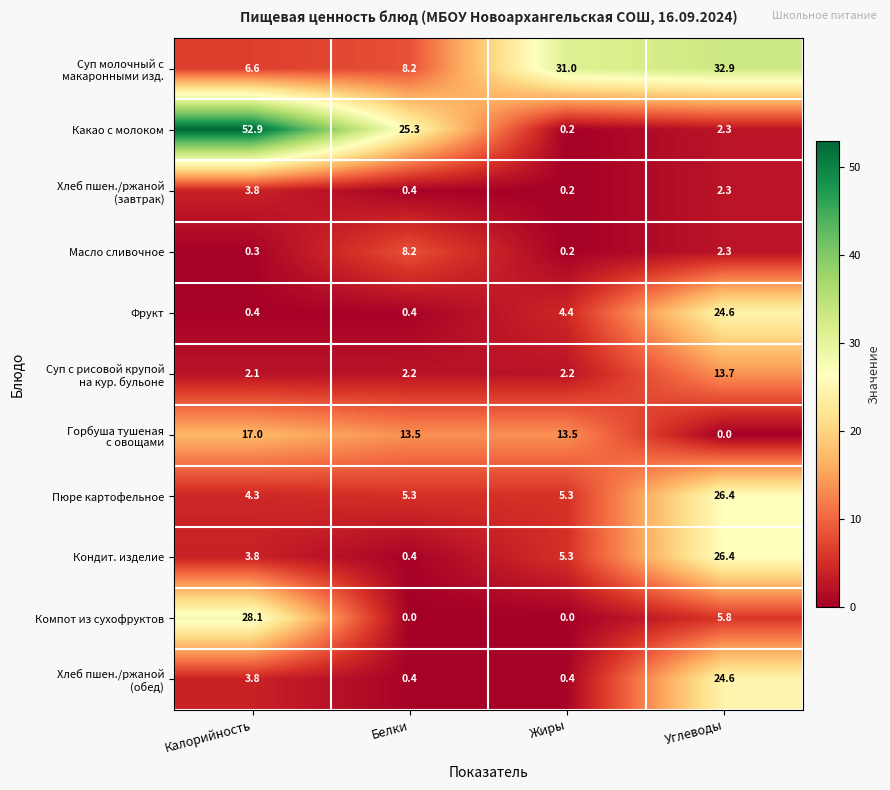

Which series has the widest spread of values?

Какао с молоком